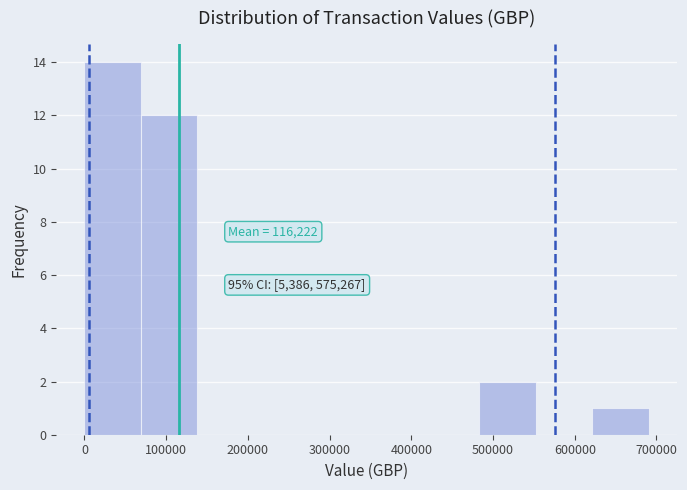

Over which range of the x-axis is the bar tallest?

0 to 70000